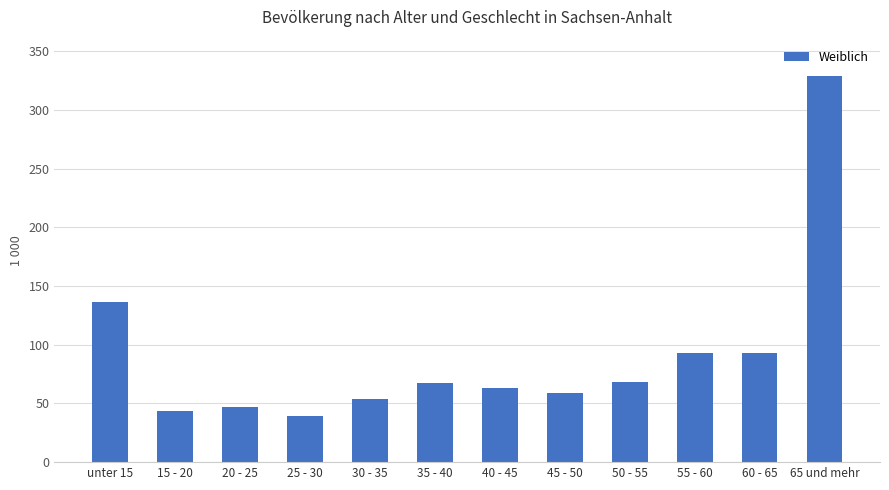

At which category does the chart reach its peak across all series?

65 und mehr